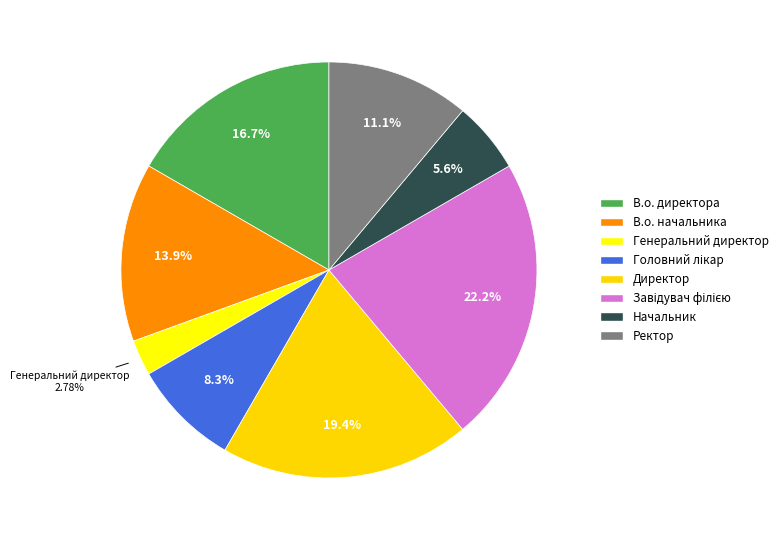

Does any single category account for the majority?

No